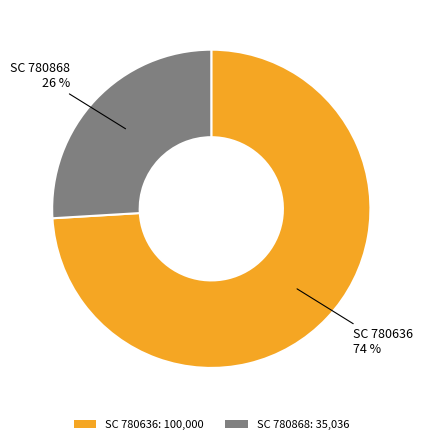

To the nearest percent, what portion does SC 780636 represent?

74%